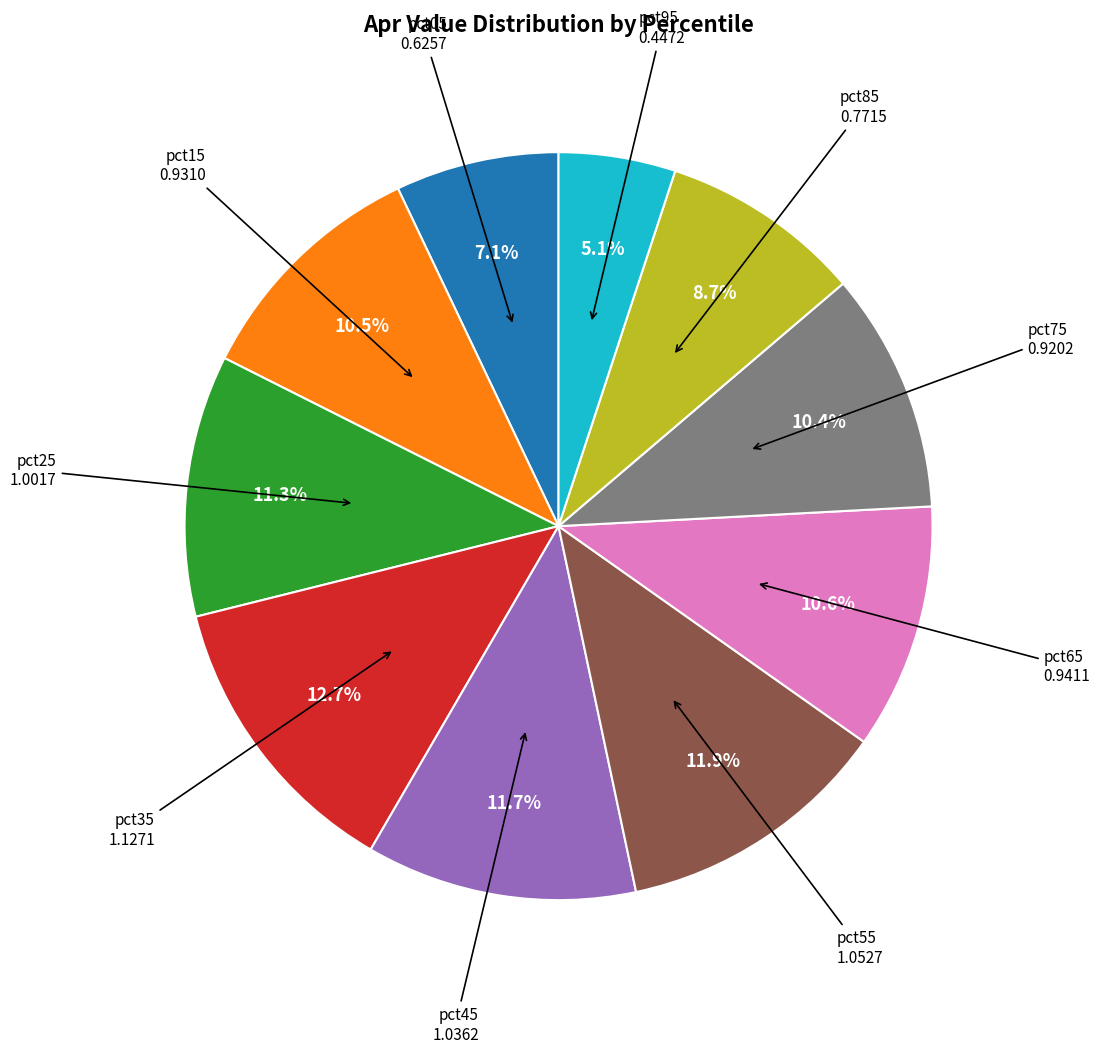

Is there any slice that represents more than half of the pie?

No